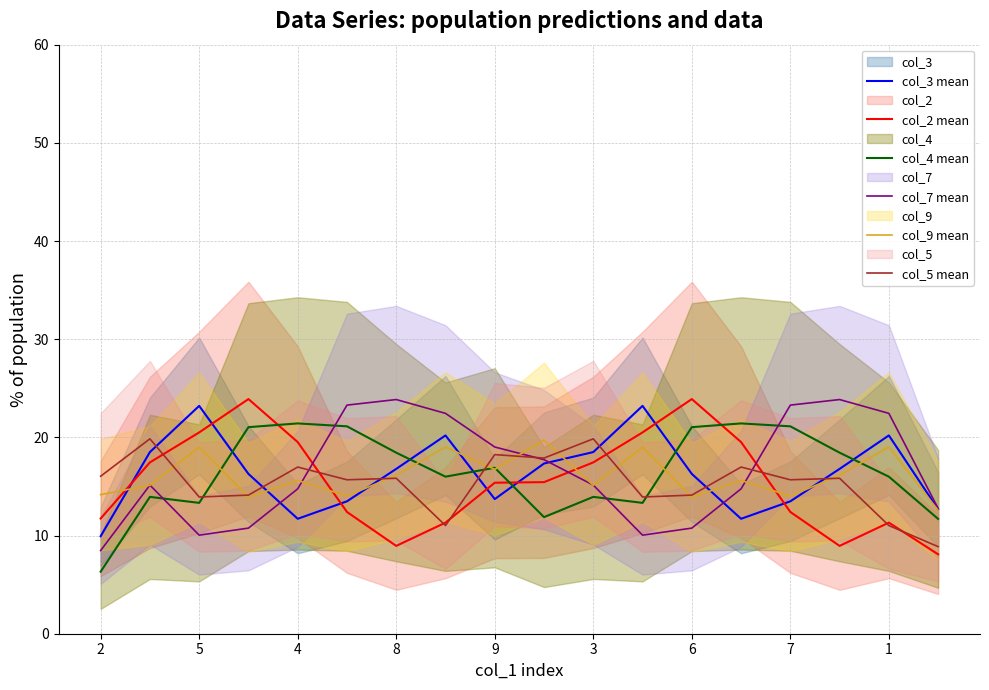

What is the value of the col_9 mean point at the 13th from the left?

13.9